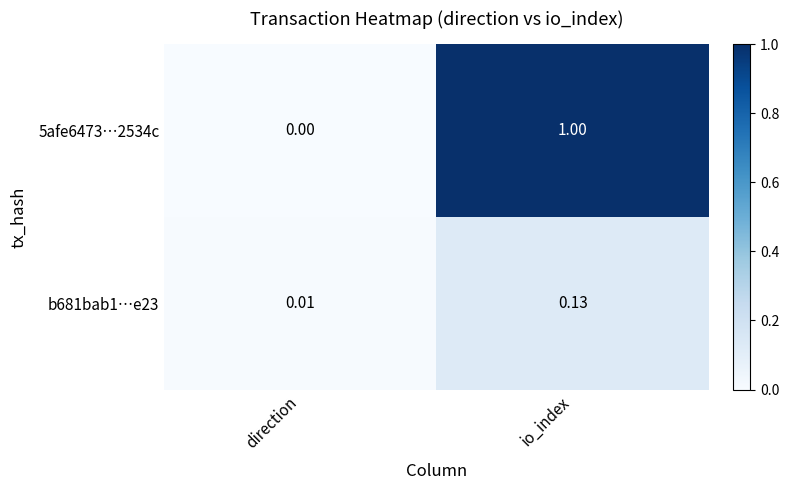

Count the number of categories in the chart.

2